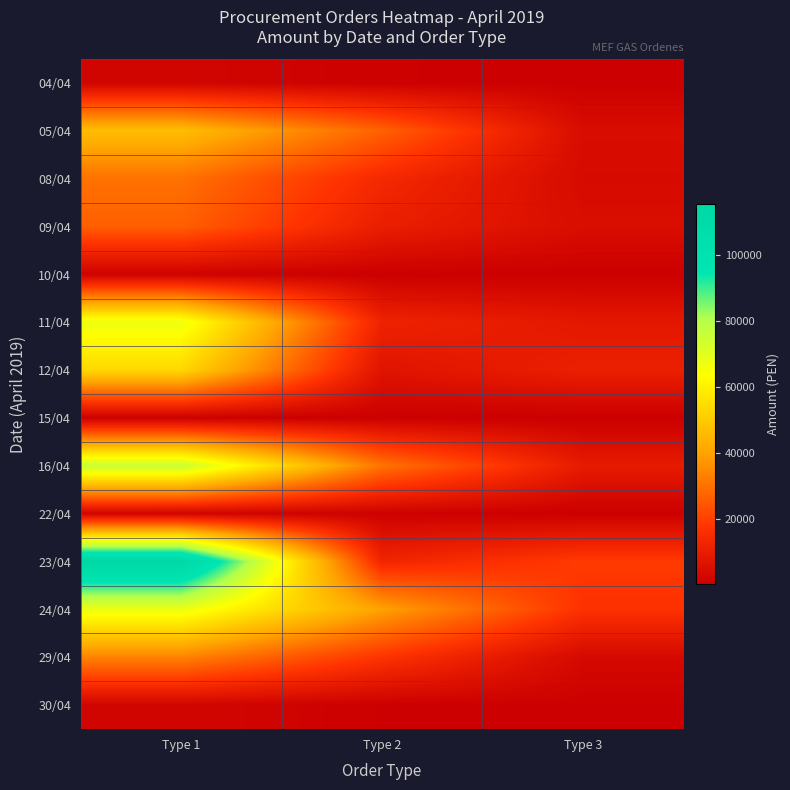

How many distinct data groups are displayed?

14